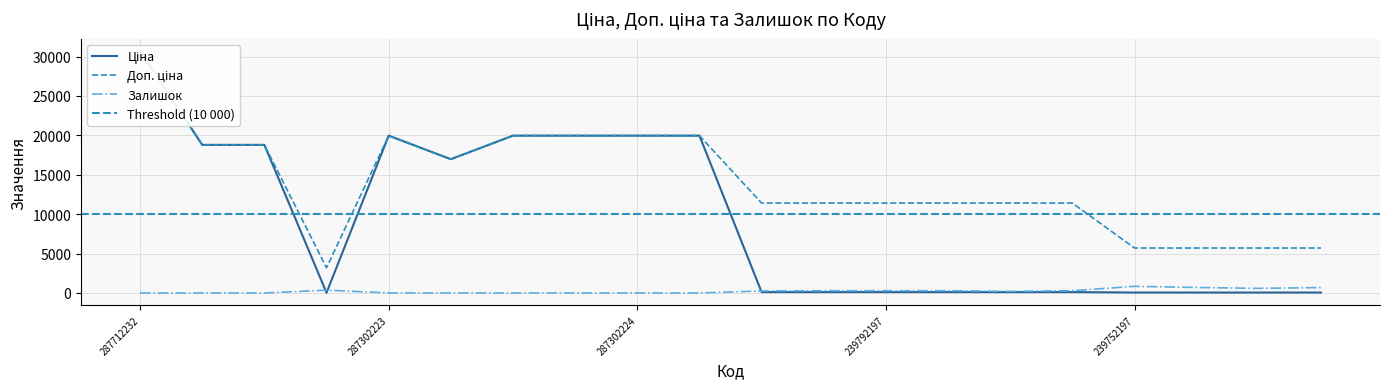

What is the difference between the second highest and minimum values in the Доп. ціна series?

16759.2